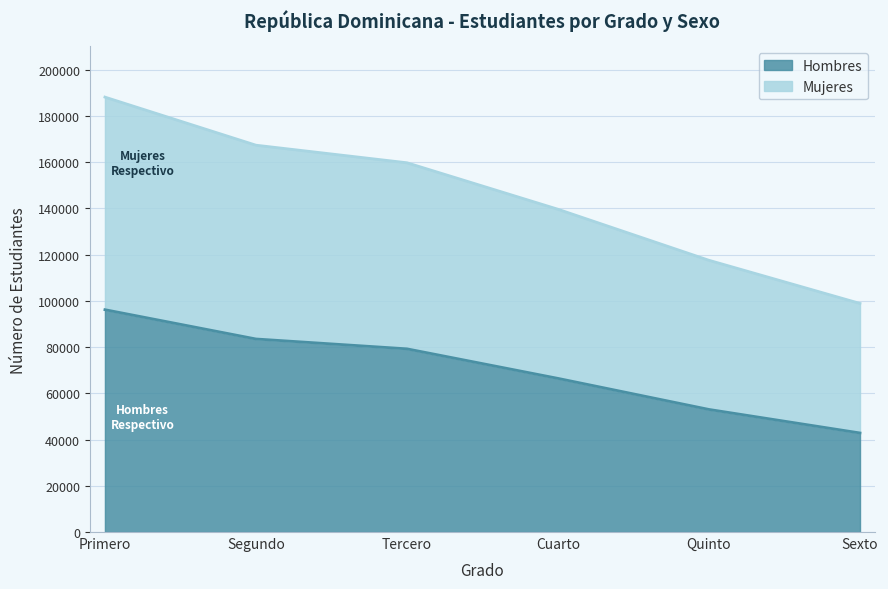

Which series has the largest range (max minus min)?

Mujeres